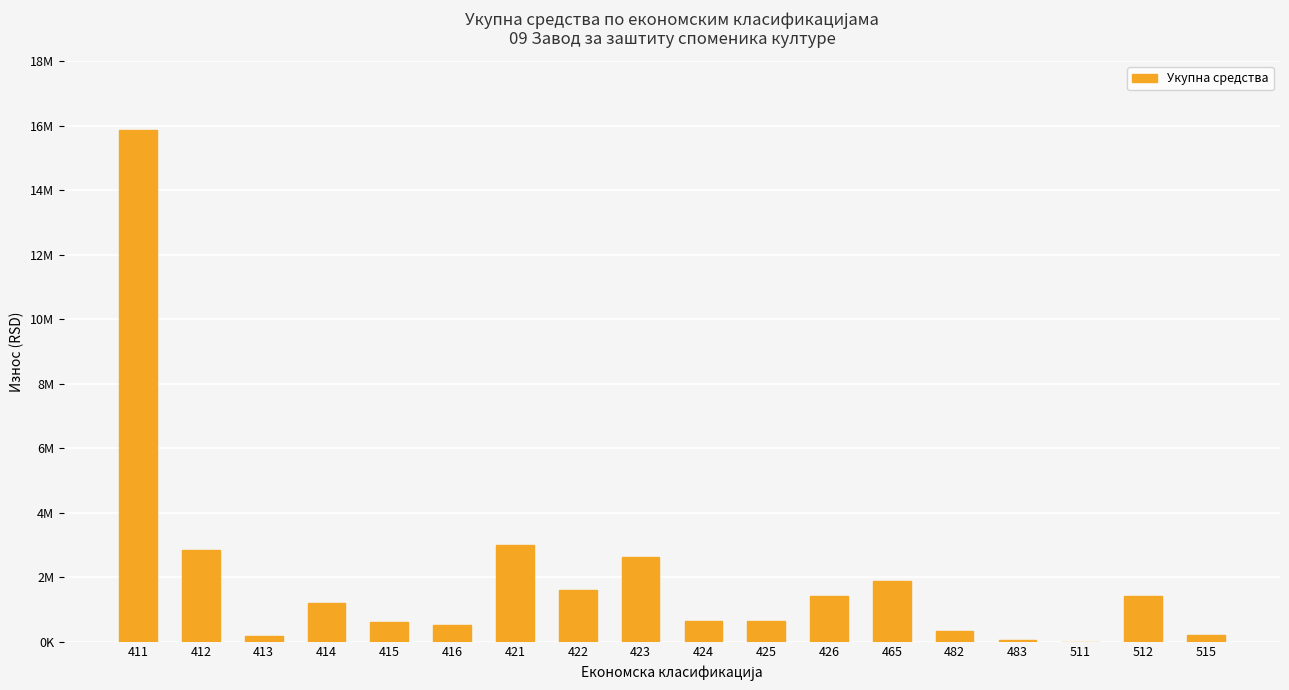

Reading left to right, extract all data points from this chart.

411=15858000	412=2837000	413=160000	414=1187000	415=607000	416=500000	421=3010000	422=1610000	423=2608000	424=628000	425=650000	426=1401000	465=1884000	482=328000	483=63000	511=1000	512=1400000	515=200000